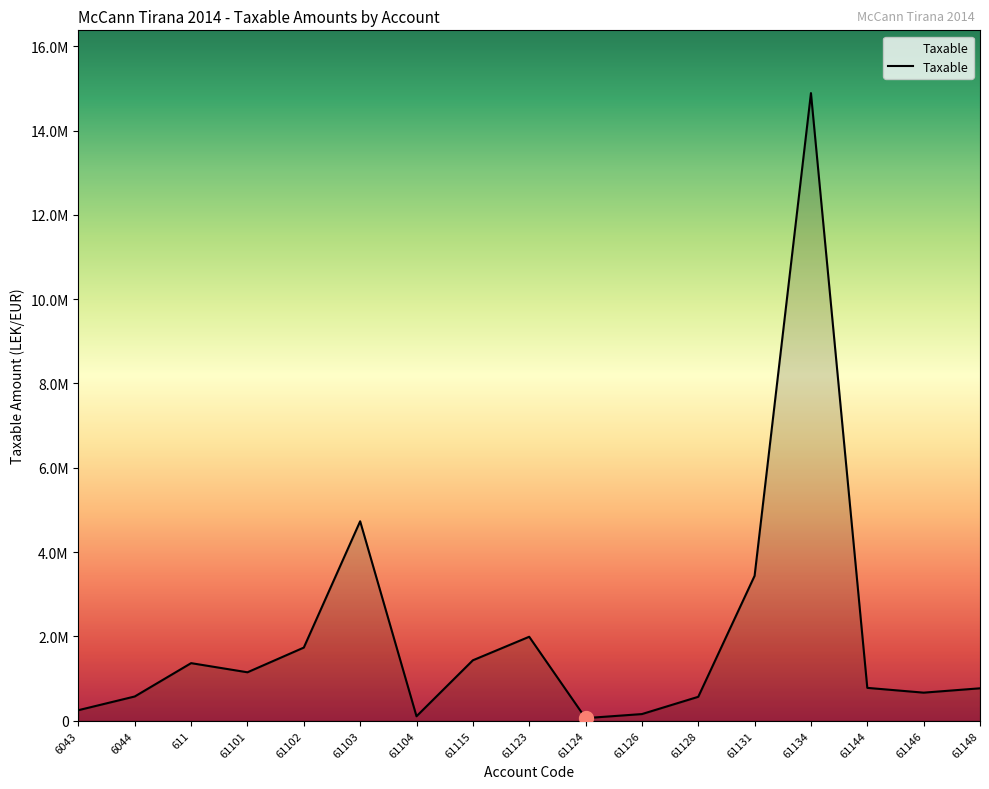

List the labels in order of value, smallest first.

61124, 61104, 61126, 6043, 61128, 6044, 61146, 61148, 61144, 61101, 611, 61115, 61102, 61123, 61131, 61103, 61134